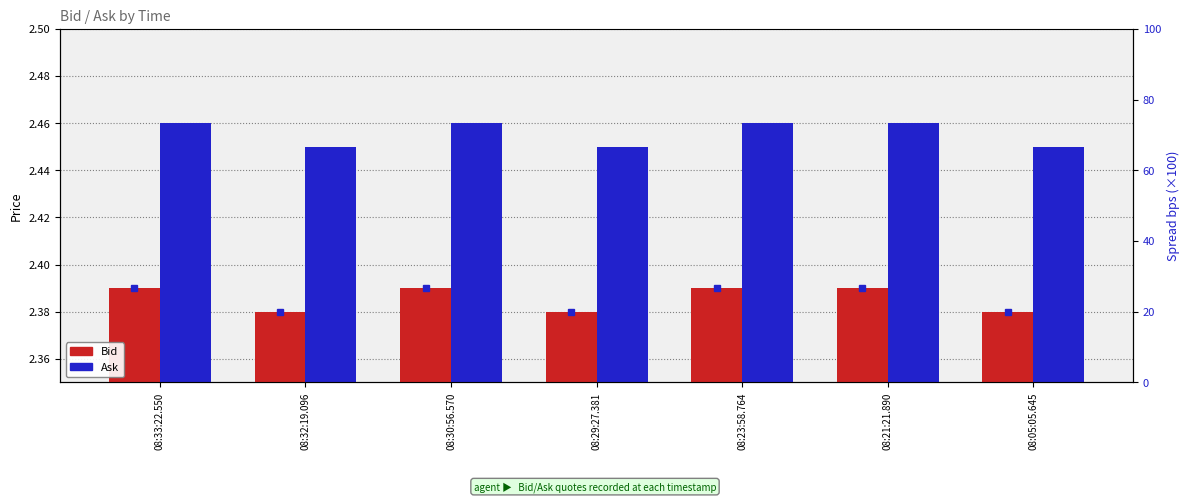

Reading left to right, what are all the values shown in this chart?

Bid: 2.4	2.4	2.4	2.4	2.4	2.4	2.4
Ask: 2.5	2.5	2.5	2.5	2.5	2.5	2.5